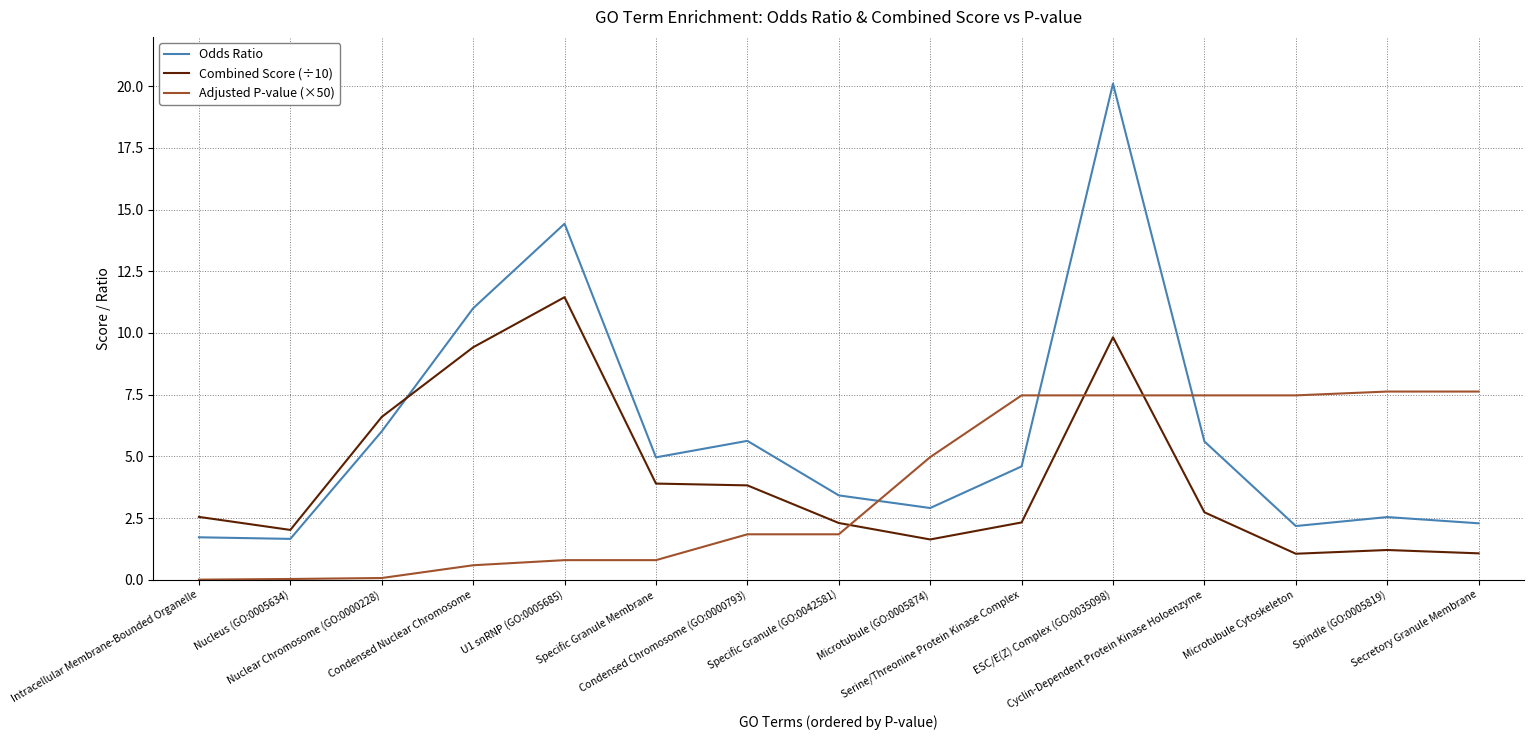

What is the maximum value shown in the chart?

20.1